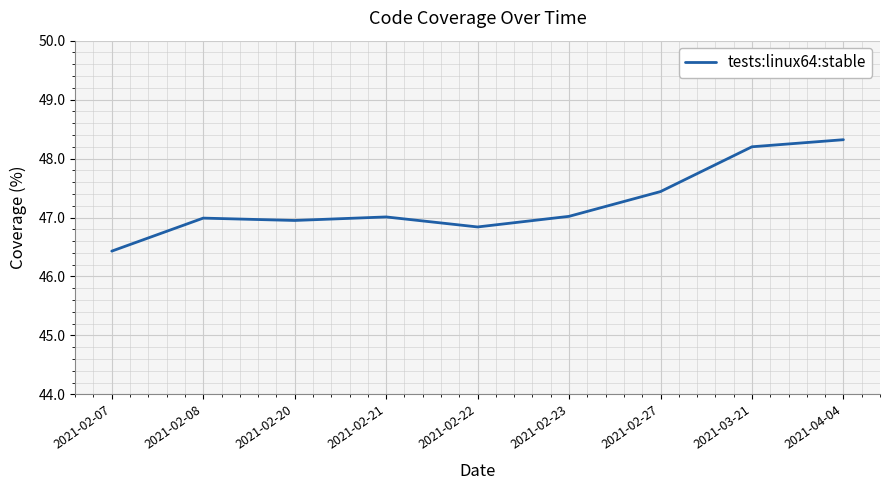

What position from the left is 2021-03-21?

8